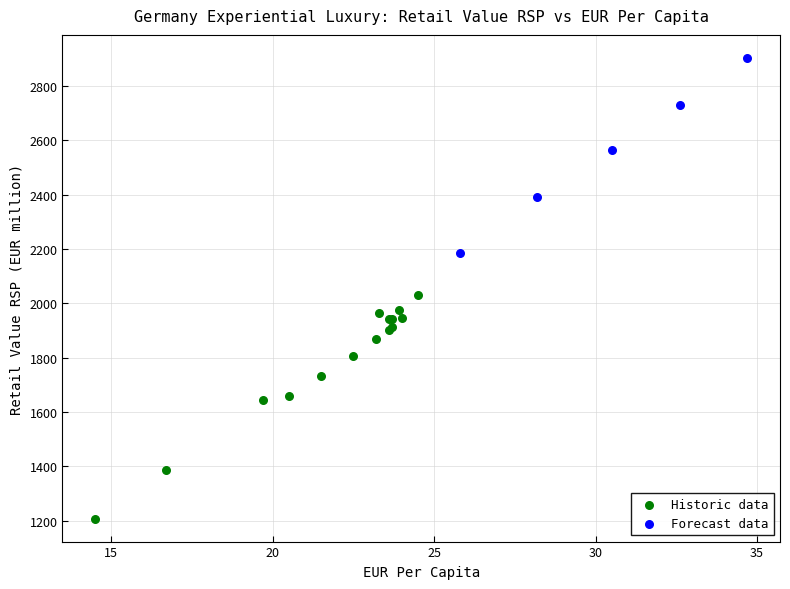

Which series reaches the maximum Y coordinate?

Forecast data